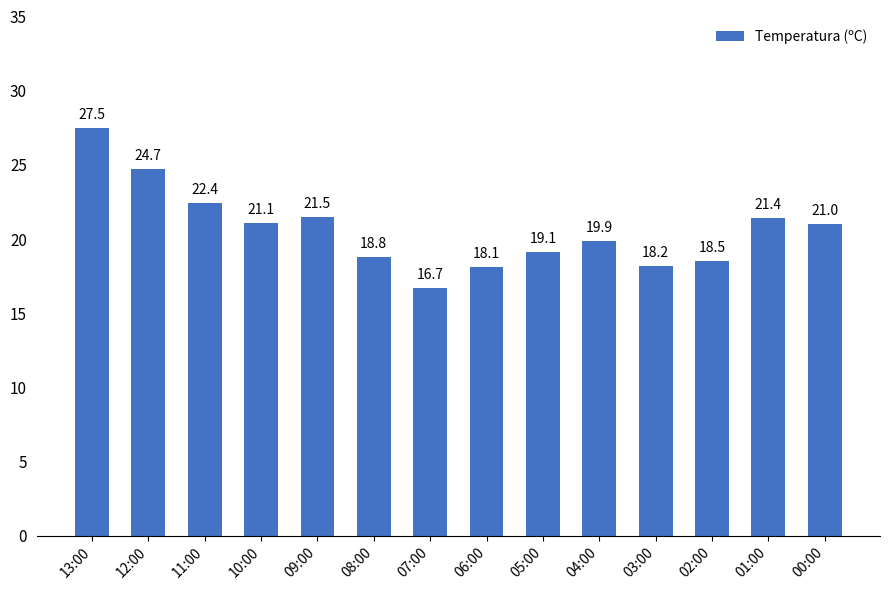

What is the sum of all values?

288.9